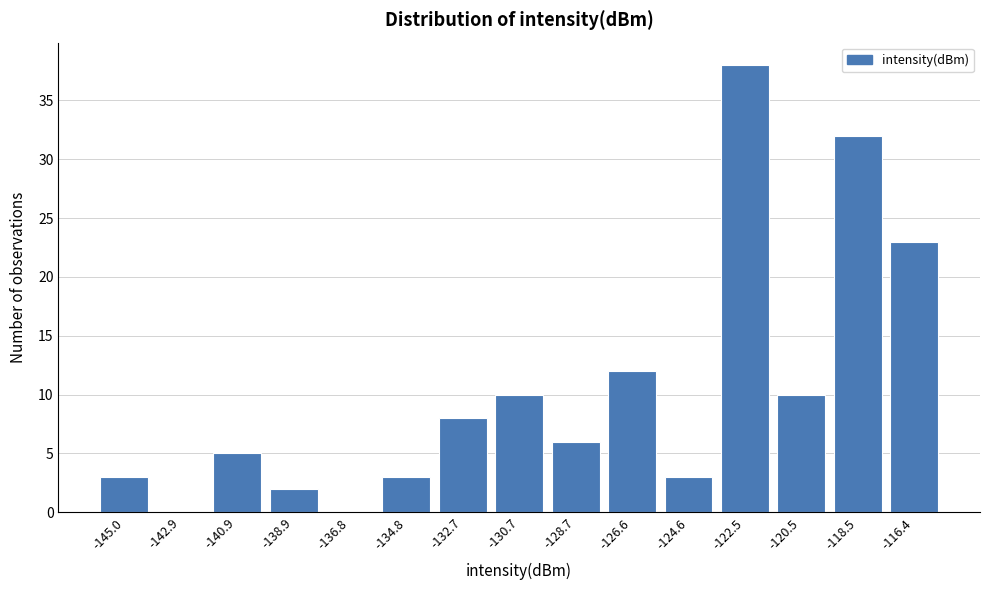

Reading left to right, list all the values displayed in this chart.

-145.0=3	-142.9=0	-140.9=5	-138.9=2	-136.8=0	-134.8=3	-132.7=8	-130.7=10	-128.7=6	-126.6=12	-124.6=3	-122.5=38	-120.5=10	-118.5=32	-116.4=23